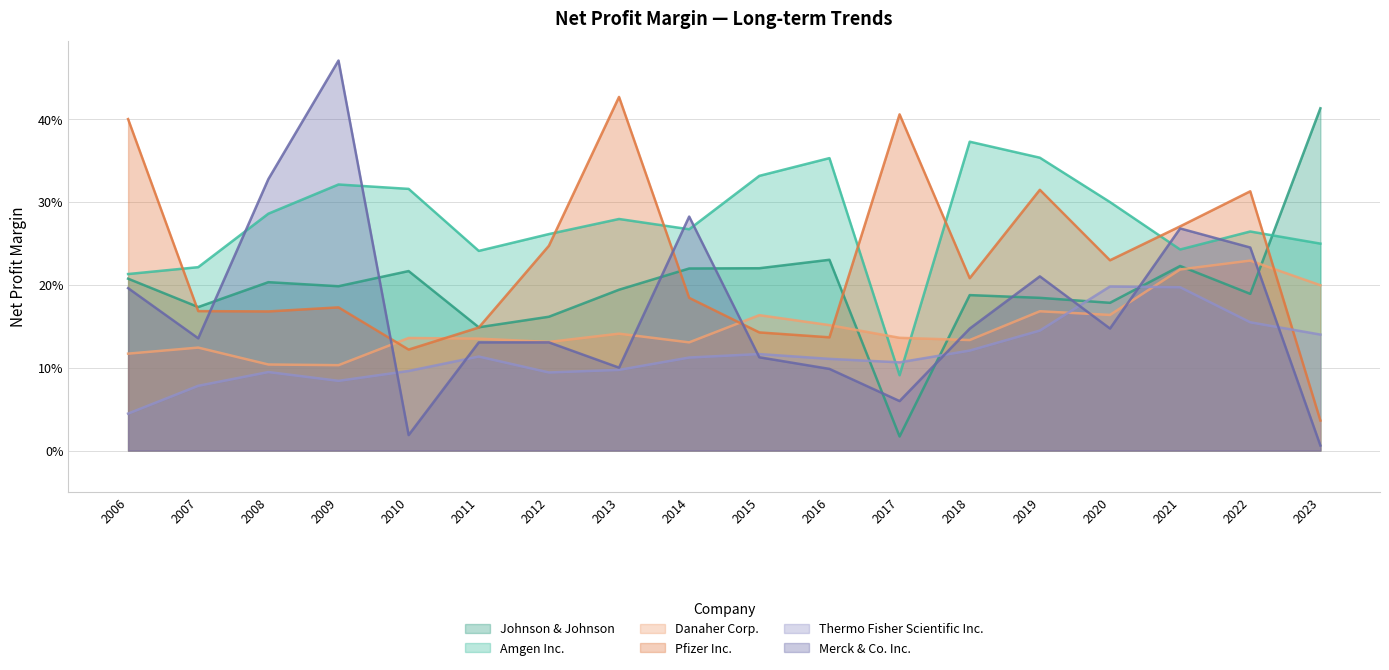

At which category is the sum across all series the highest?

2021